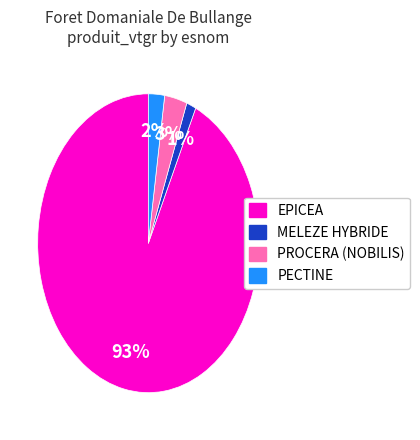

Is there any slice that represents more than half of the pie?

Yes